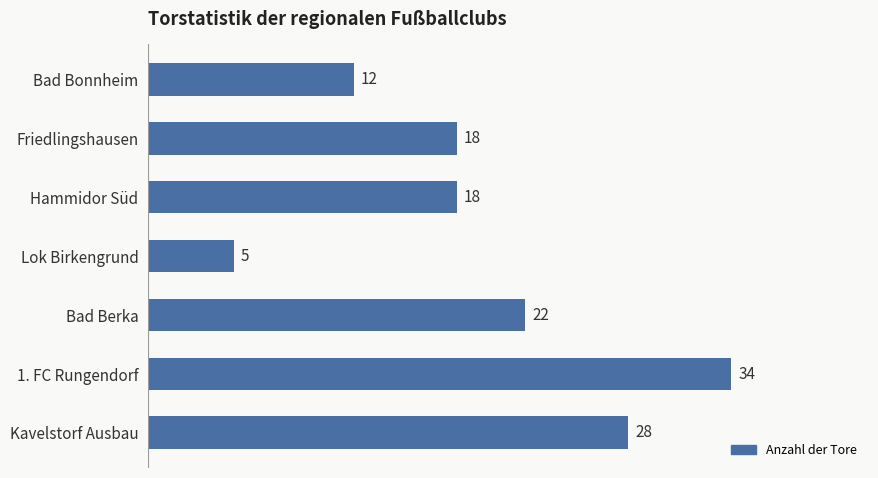

Does the chart contain stacked bars?

No